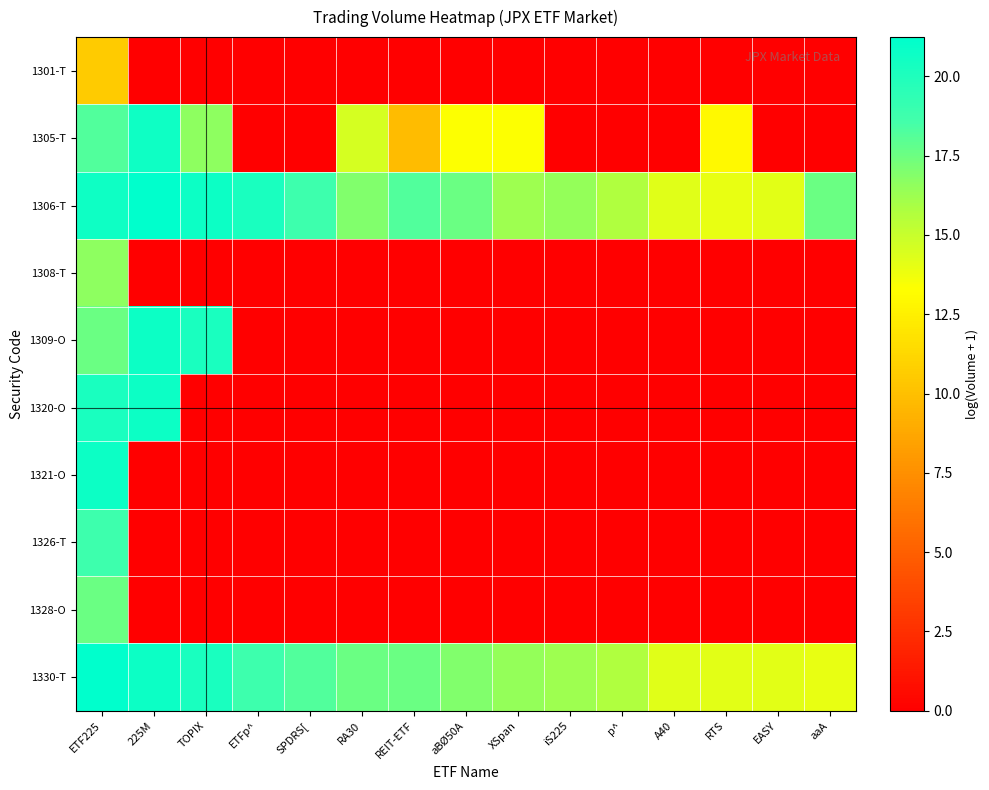

At how many categories does at least one series exceed 4?

15